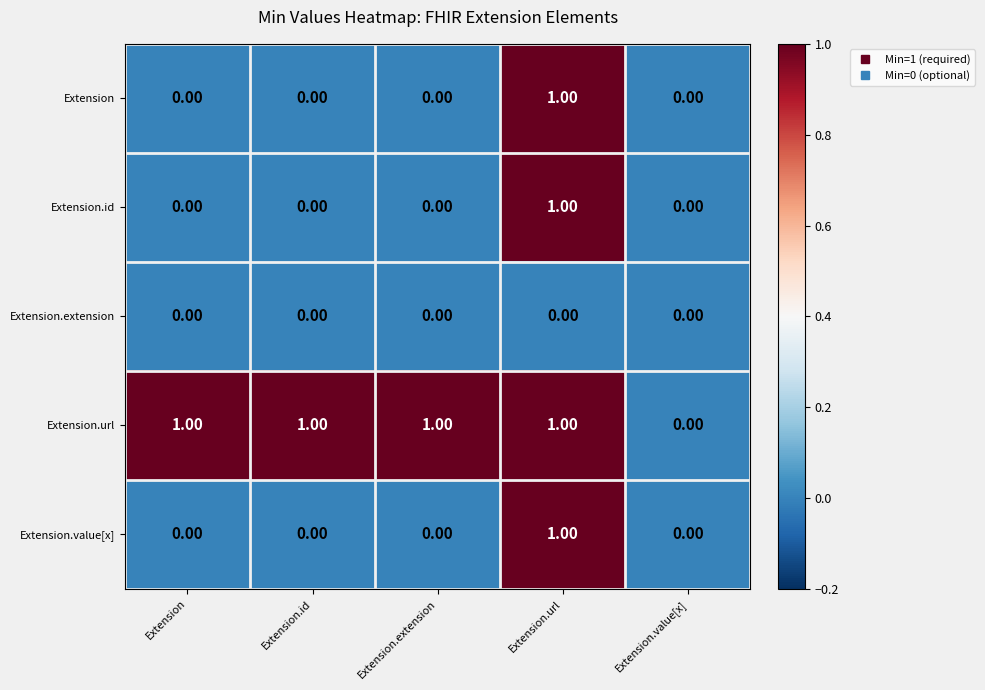

Between Extension.extension and Extension.value[x], which series saw the biggest shift?

Extension.url